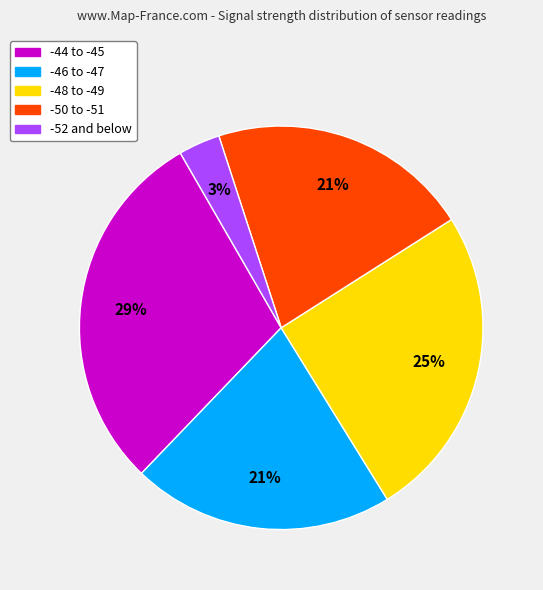

Count the number of slices in the pie.

5